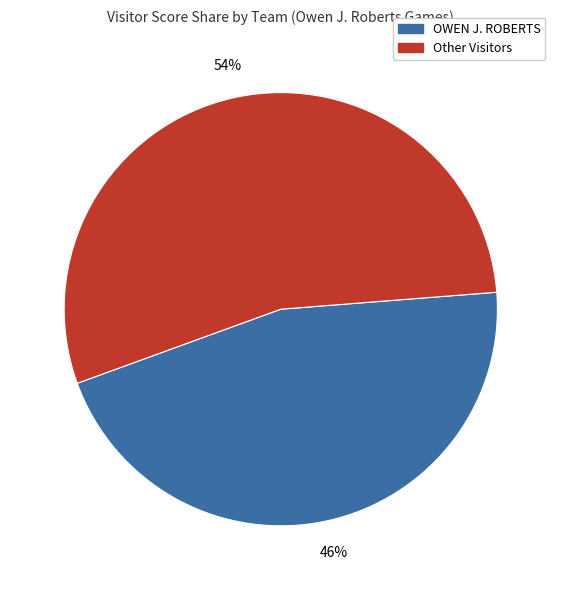

Does any single category account for the majority?

Yes